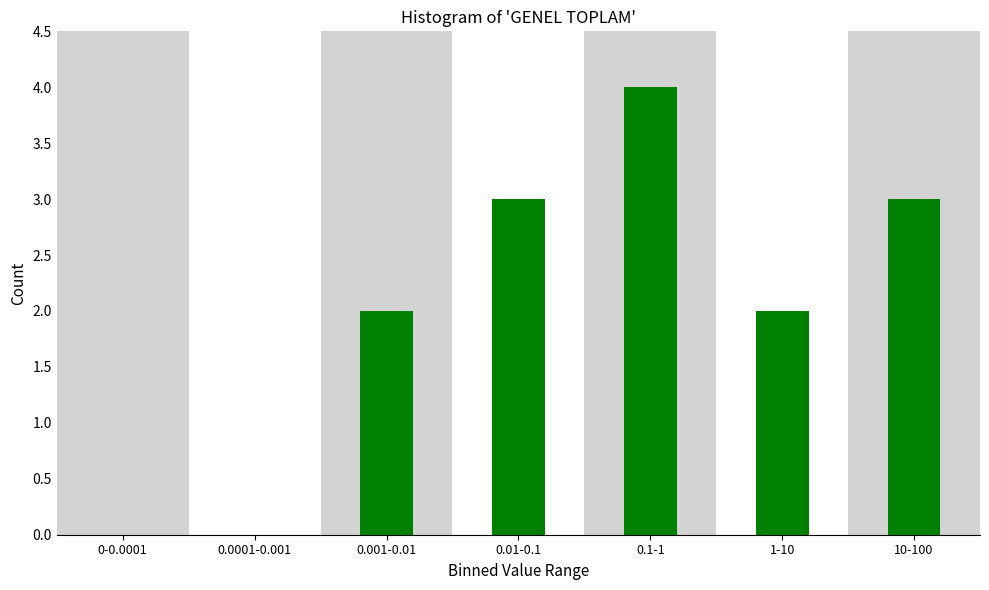

Reading left to right, list all the values displayed in this chart.

0-0.0001=0	0.0001-0.001=0	0.001-0.01=2	0.01-0.1=3	0.1-1=4	1-10=2	10-100=3